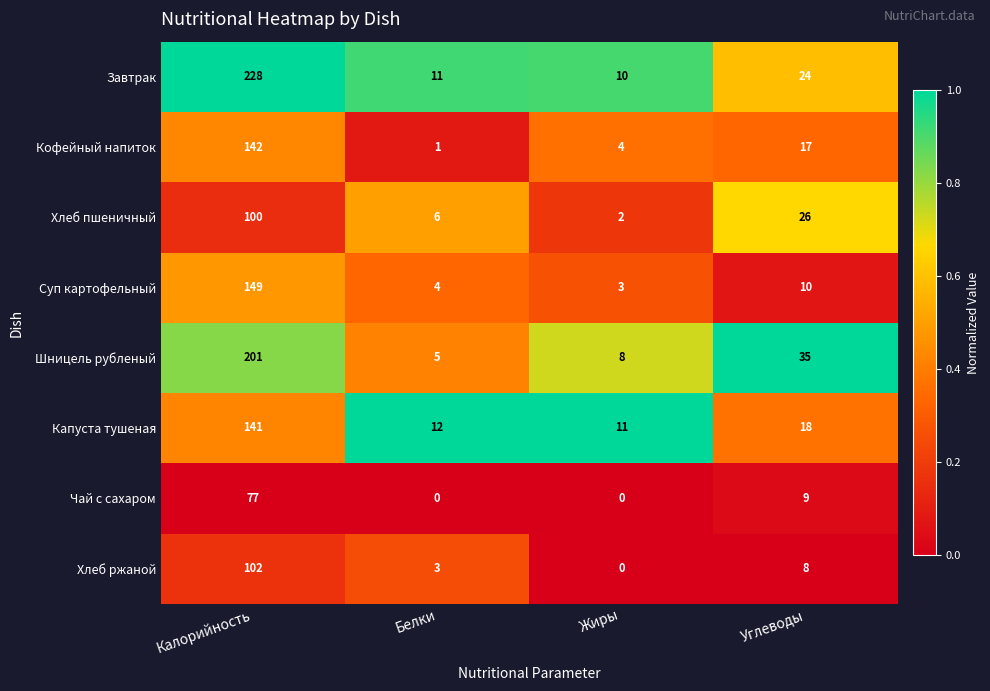

Which series has the widest spread of values?

Завтрак